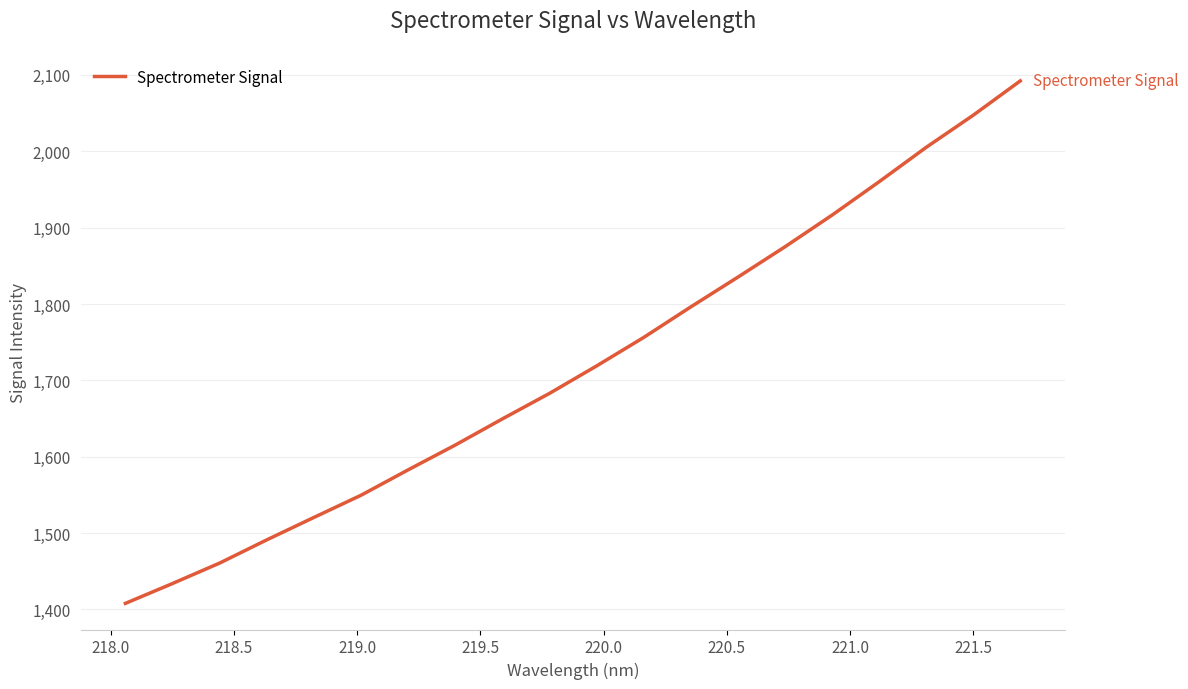

What is the minimum value shown in the chart?

1407.9